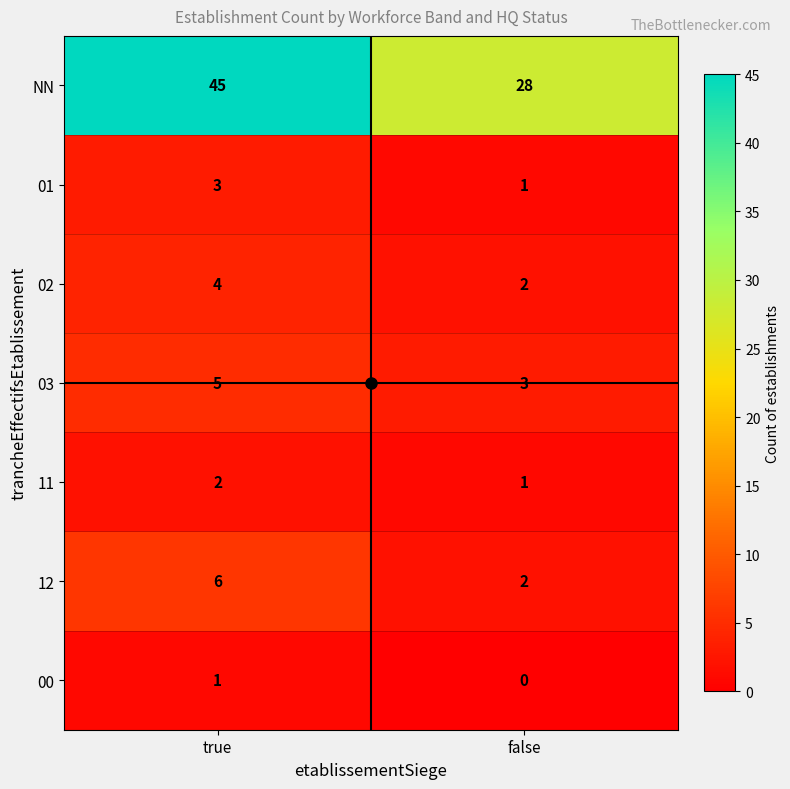

The 03 series shows 4 at false. True or false?

False